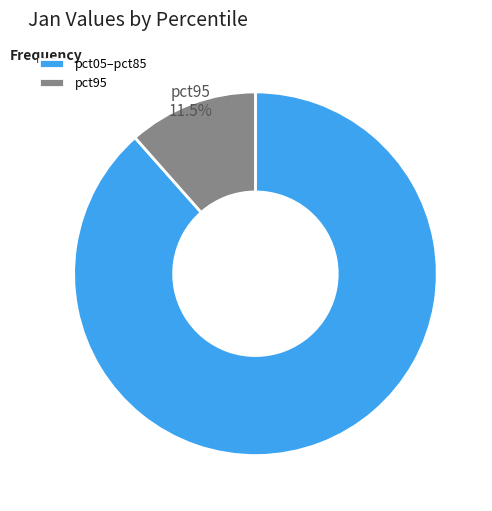

How many slices are in this pie chart?

2